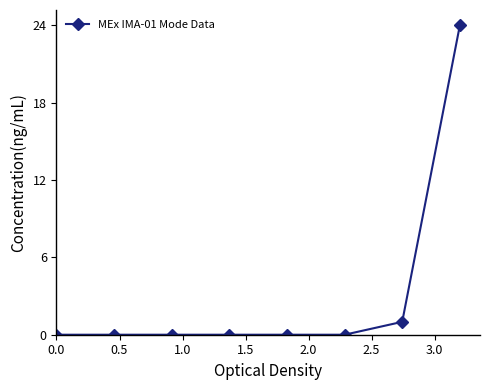

What is the greatest value displayed?

24